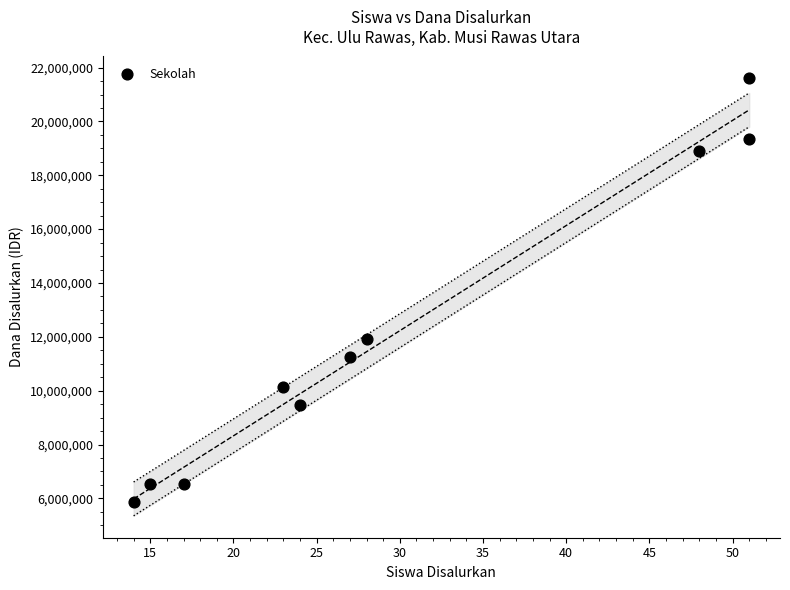

What Y value in the scatter plot is closest to 13725000?

11925000